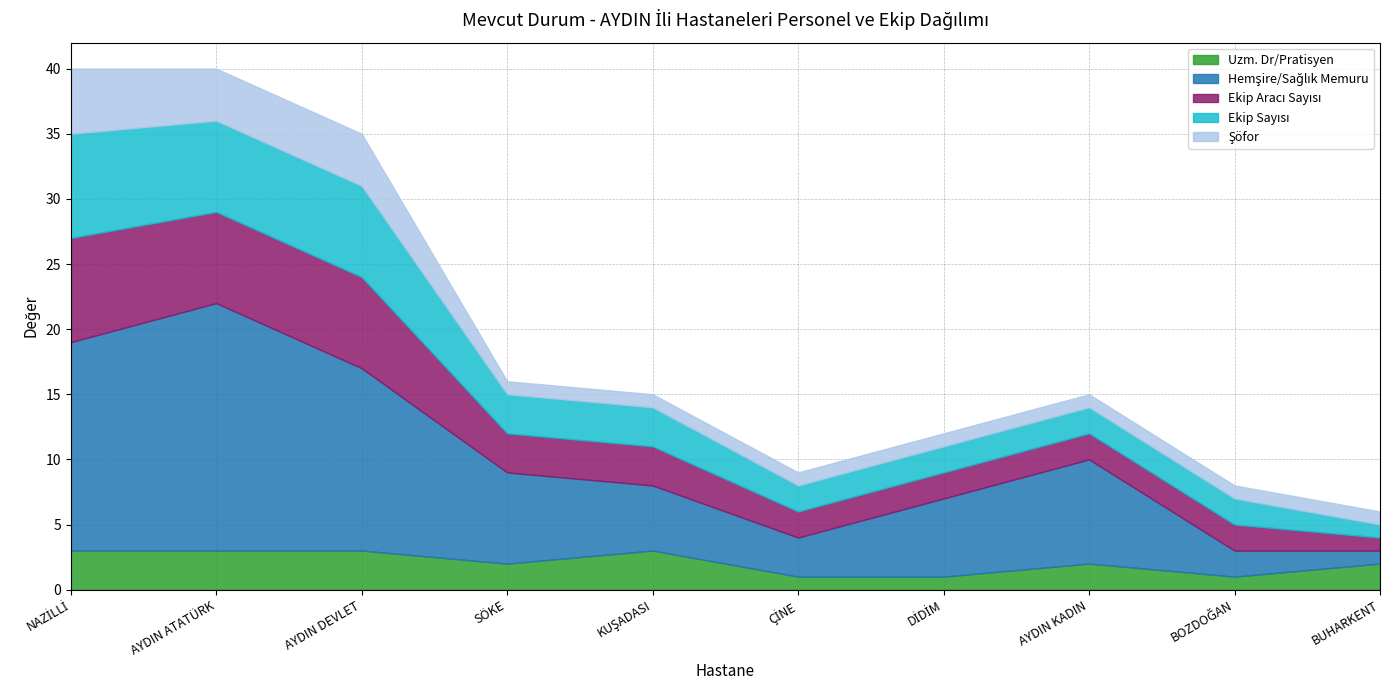

Which series has the largest total across all categories?

Hemşire/Sağlık Memuru